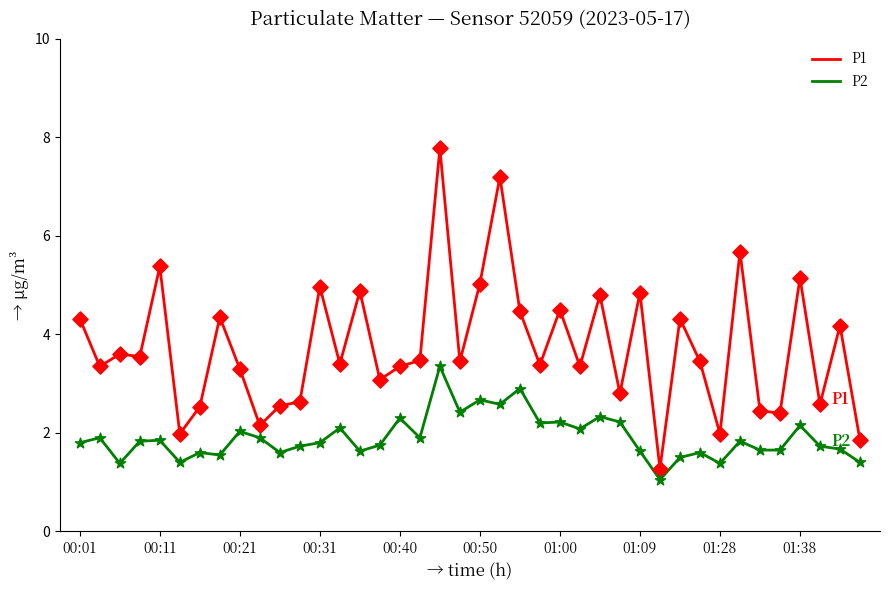

At how many categories does at least one series exceed 1?

40